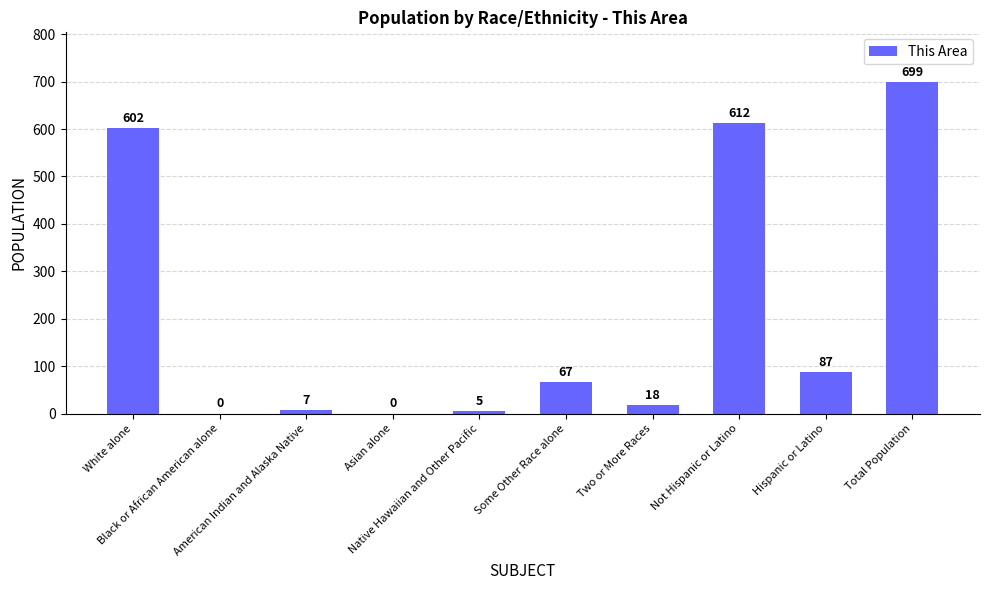

Reading right to left, transcribe all the data shown in this chart.

699	87	612	18	67	5	0	7	0	602